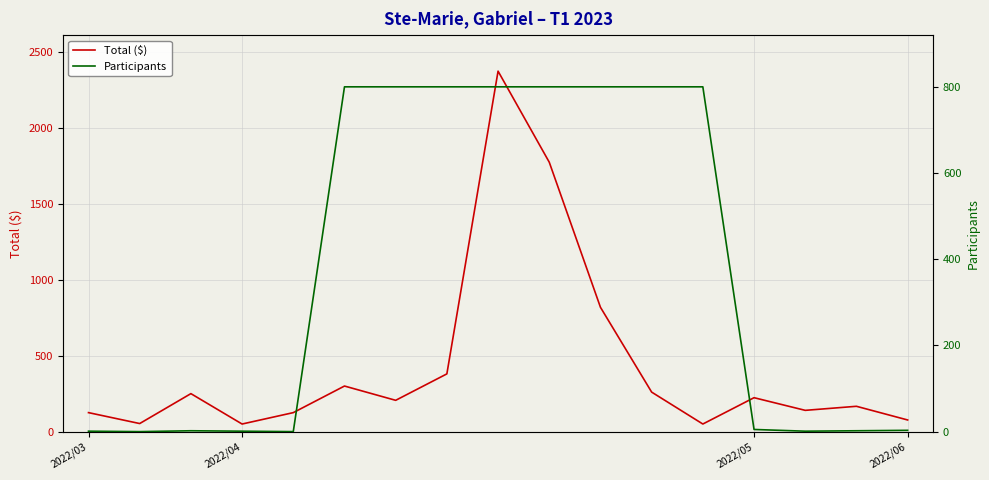

What is the difference between the second highest and second lowest values in the Participants series?

800.0